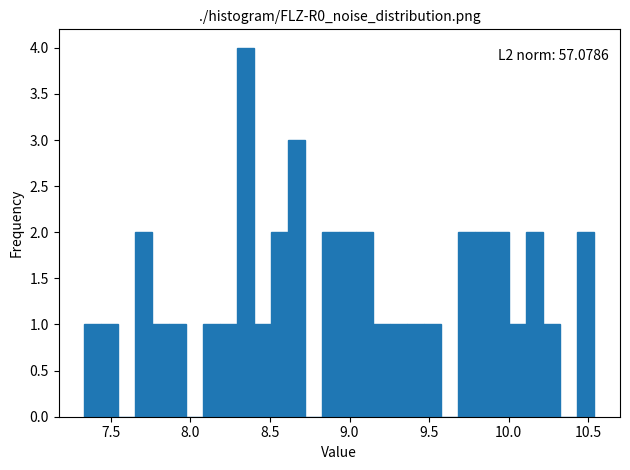

Read against the x-axis, roughly where is the centre of the tallest bar?

8.35